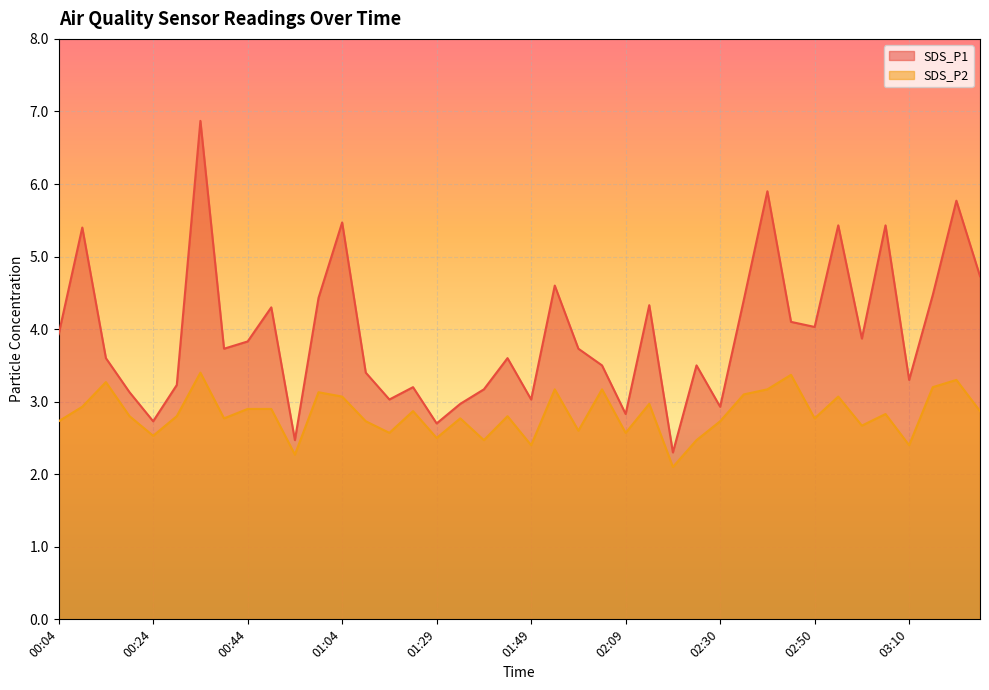

The value of SDS_P2 at 01:49 is 2.4. True or false?

True